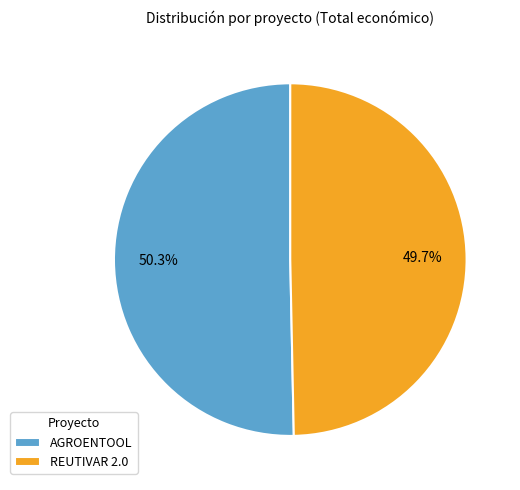

Does REUTIVAR 2.0 account for over 50% of the chart?

No